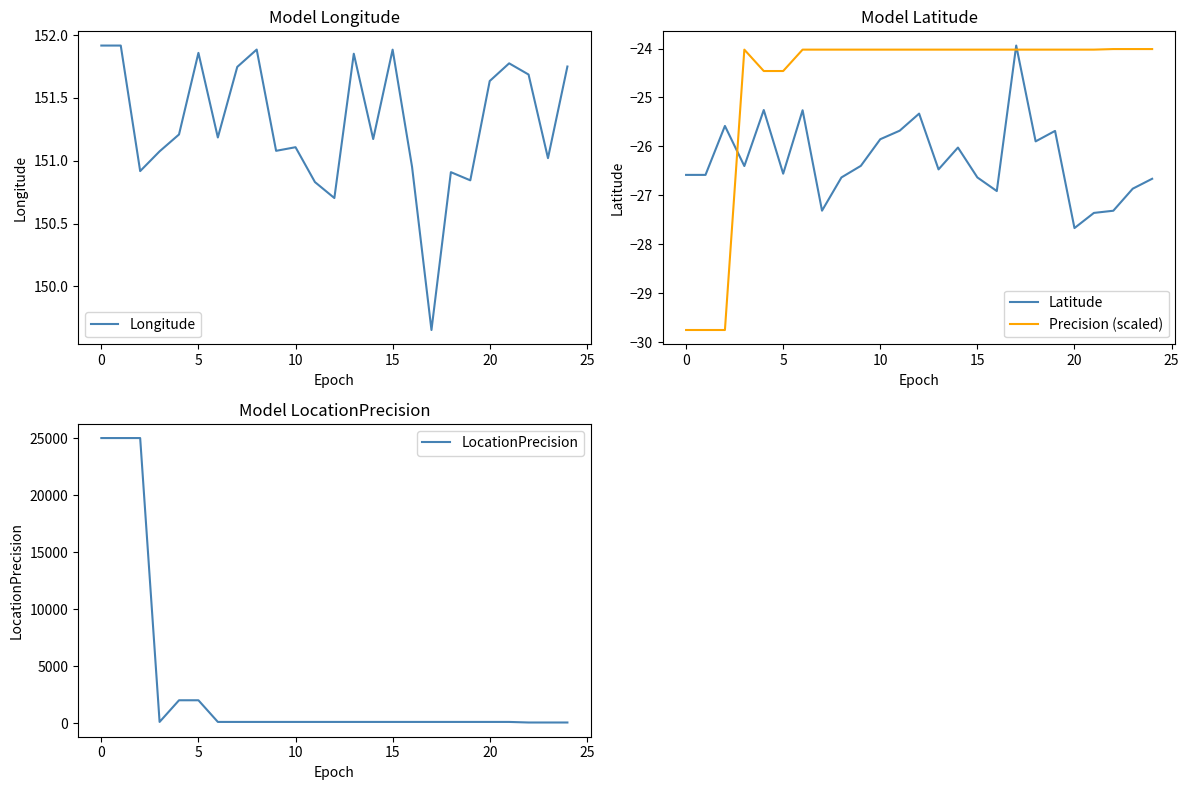

Which series has the widest spread of values?

LocationPrecision